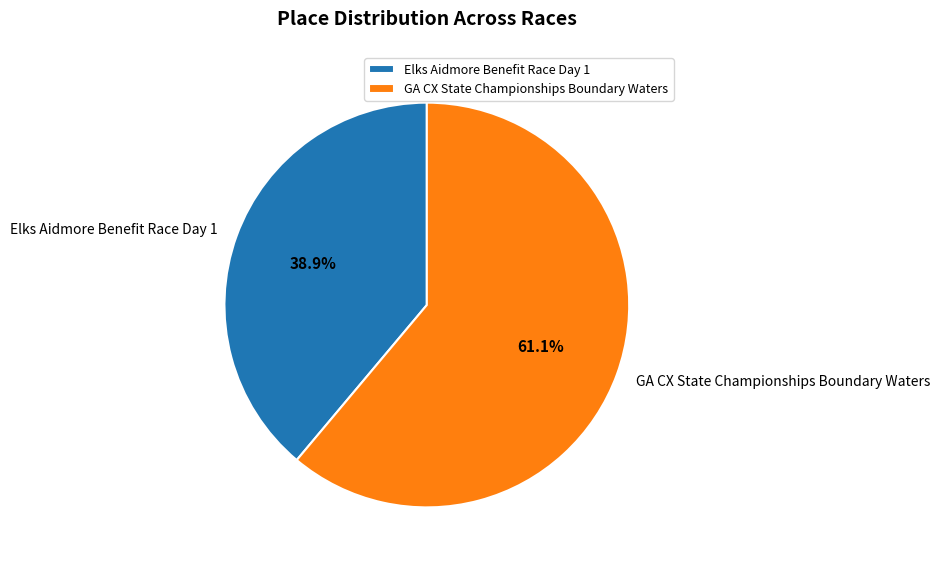

Which slice is the smallest?

Elks Aidmore Benefit Race Day 1